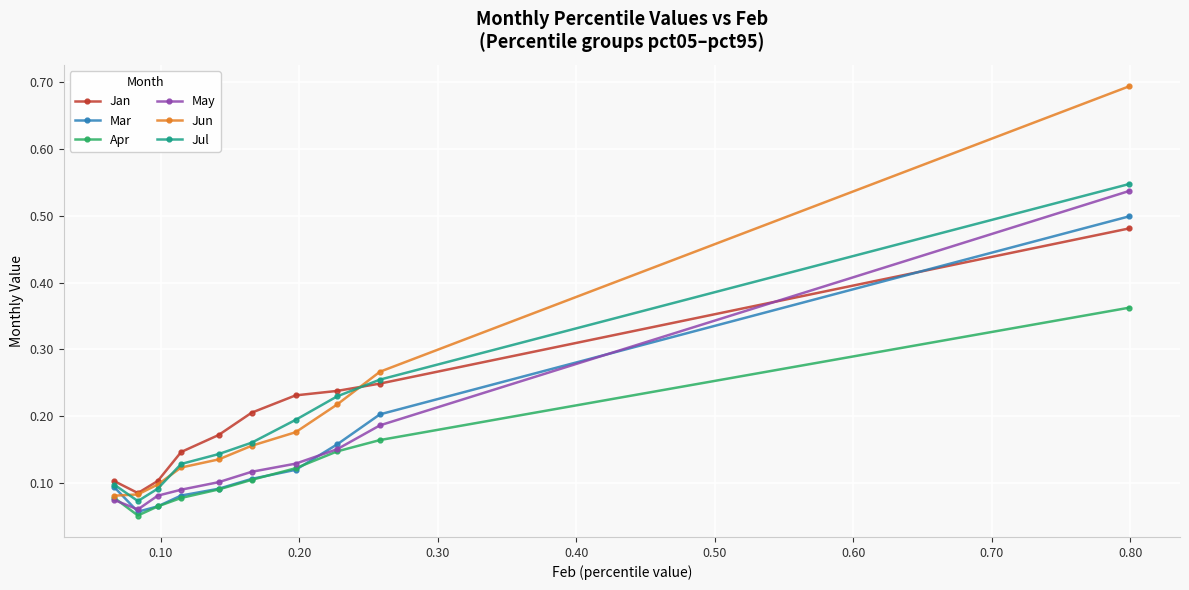

How many Jan values are between 0 and 1?

10